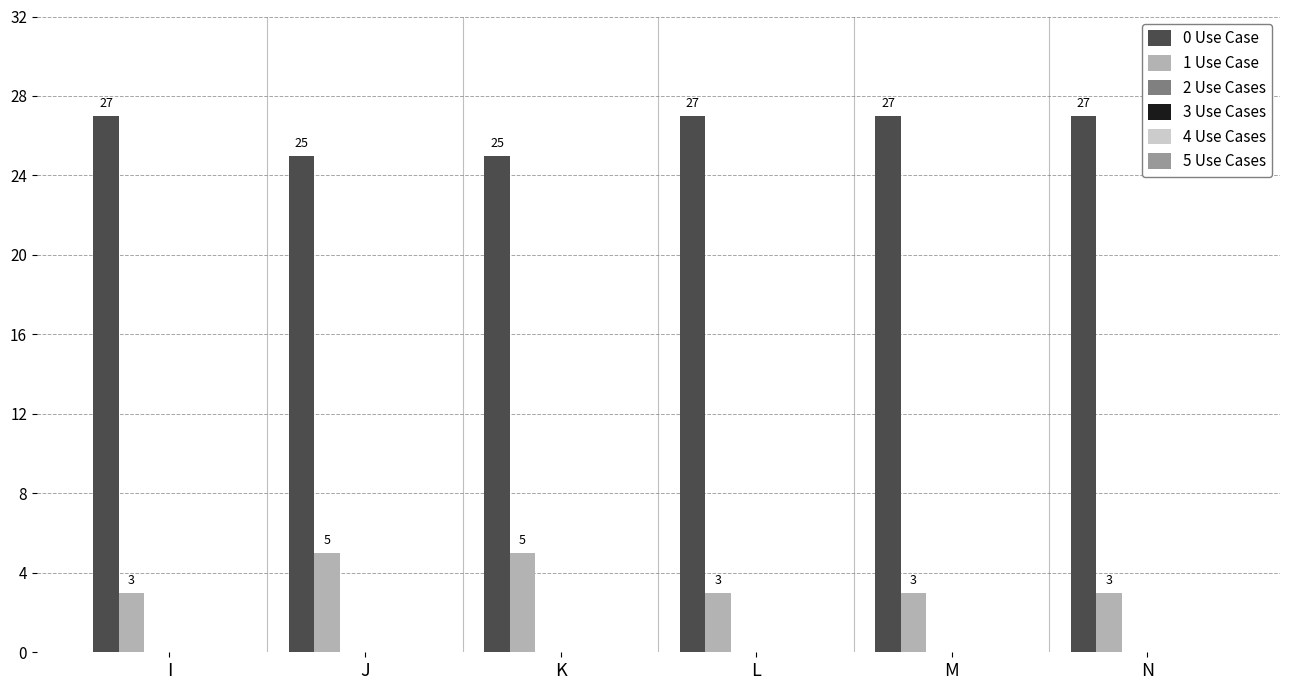

What is the minimum value shown in the chart?

3